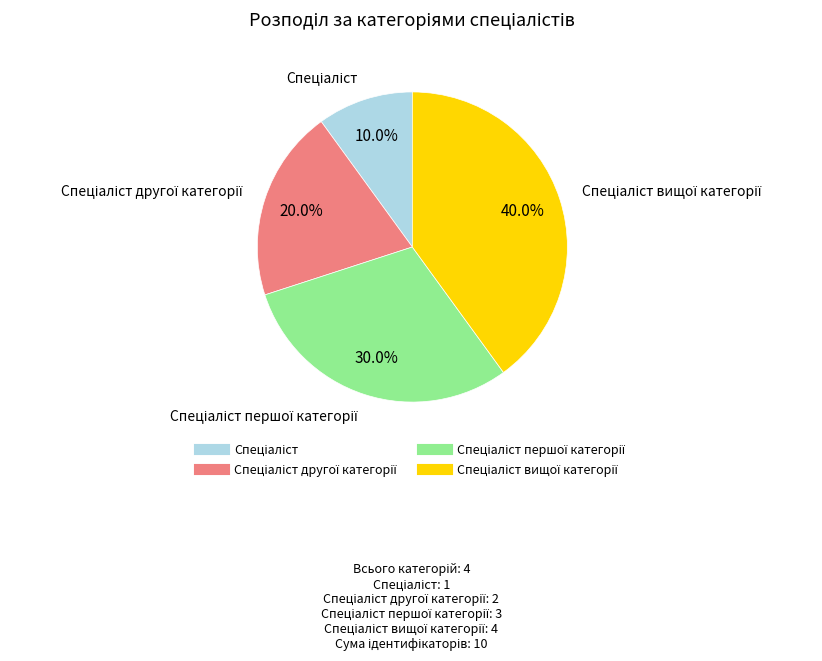

Does any single category account for the majority?

No